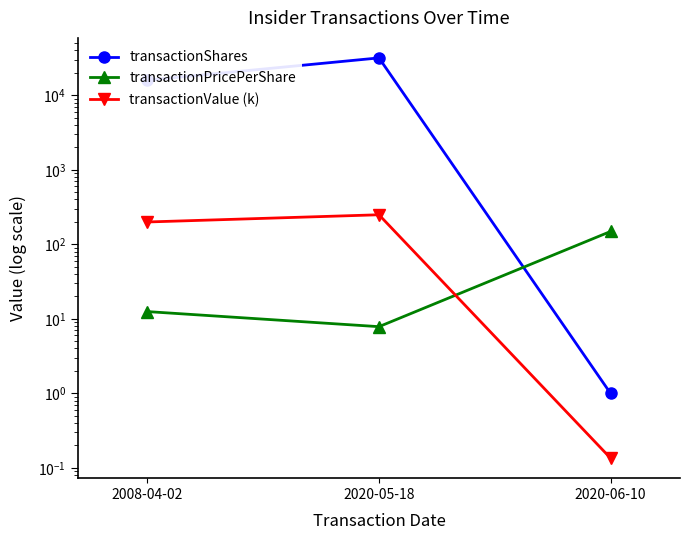

How many distinct data groups are displayed?

3